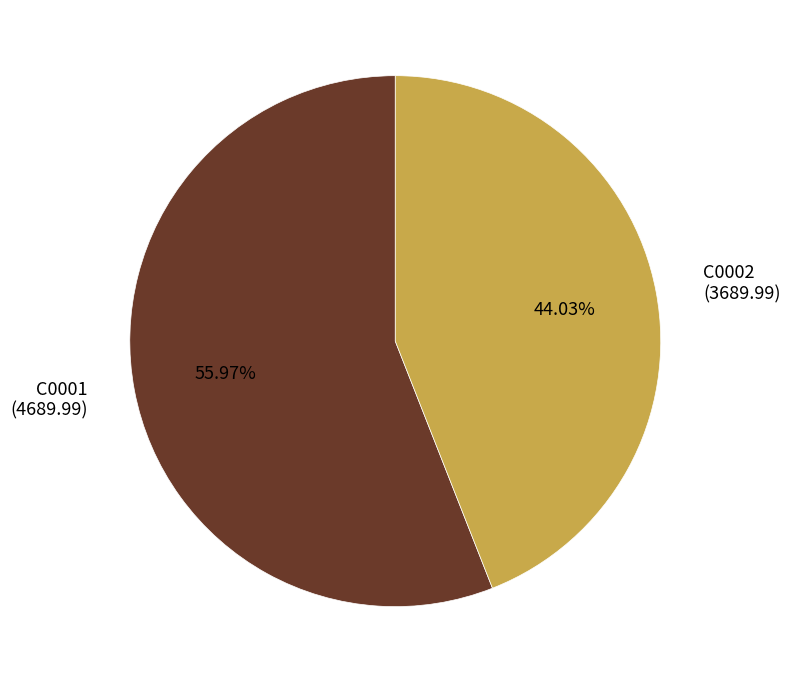

Is it true that C0002 is 33% of the pie?

False